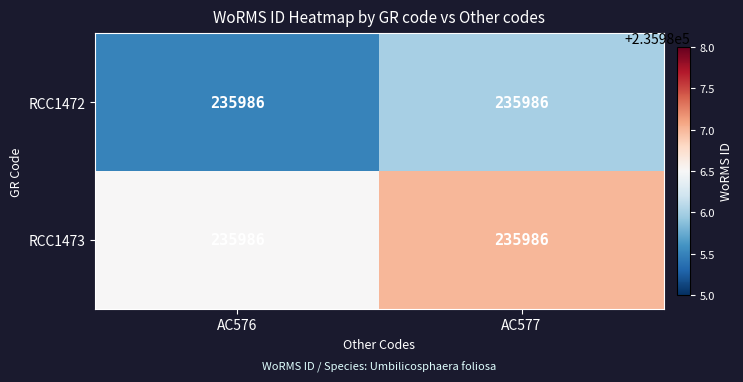

Between AC576 and AC577, which is larger?

AC577